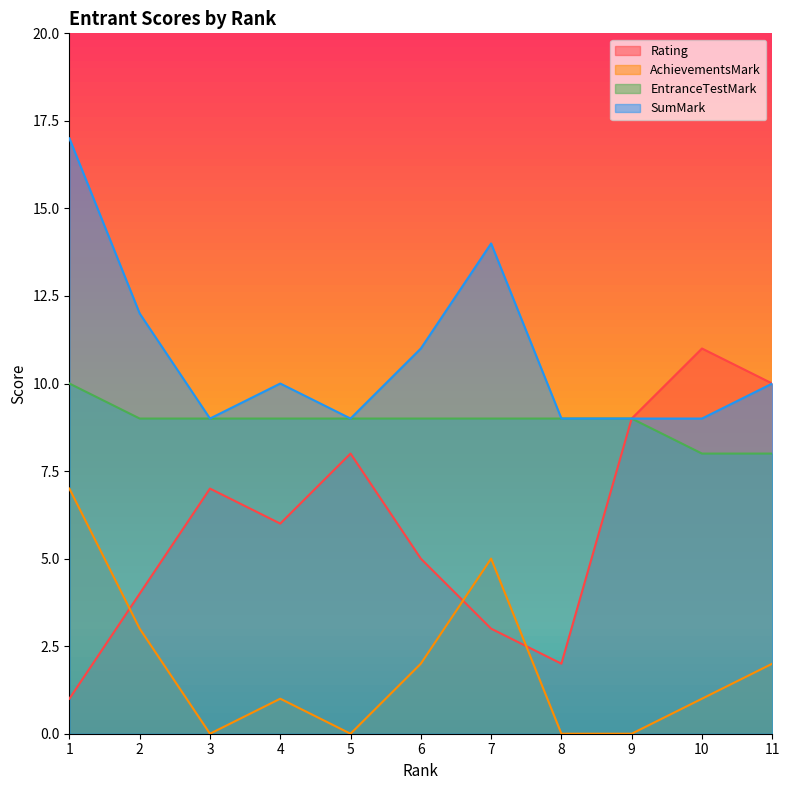

Which has a higher value, 10 or 6?

10